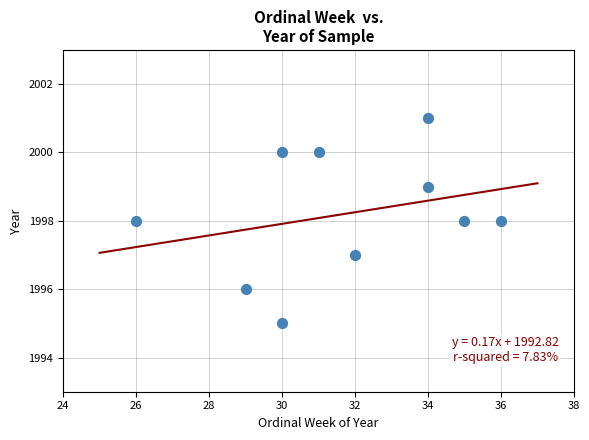

What is the average Y value?

1998